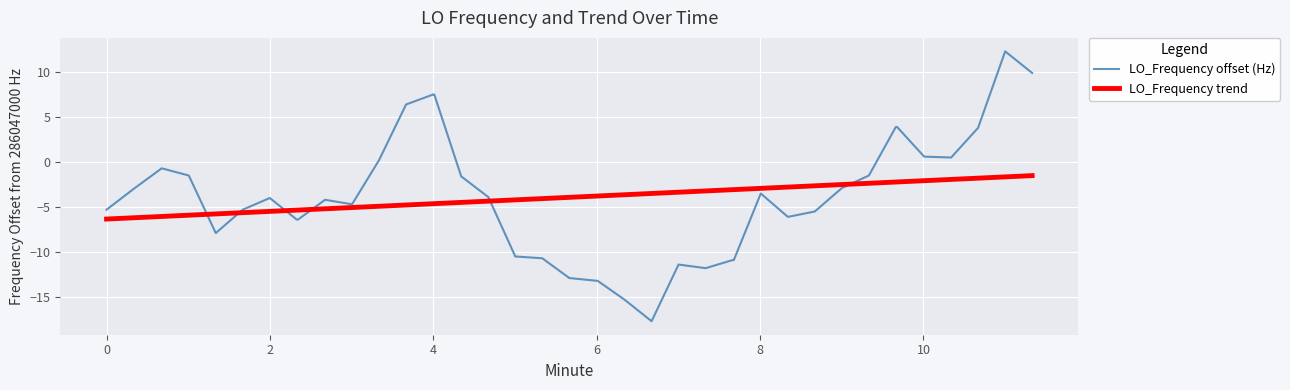

What is the difference between the maximum and second lowest values in the LO_Frequency offset (Hz) series?

27.6